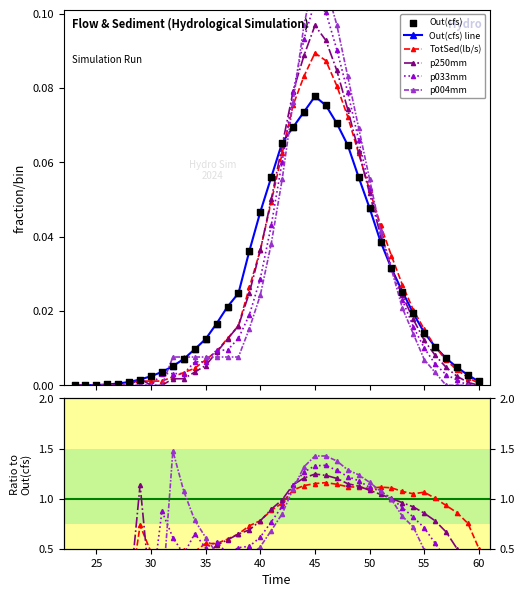

Which series has the largest total across all categories?

TotSed(lb/s)